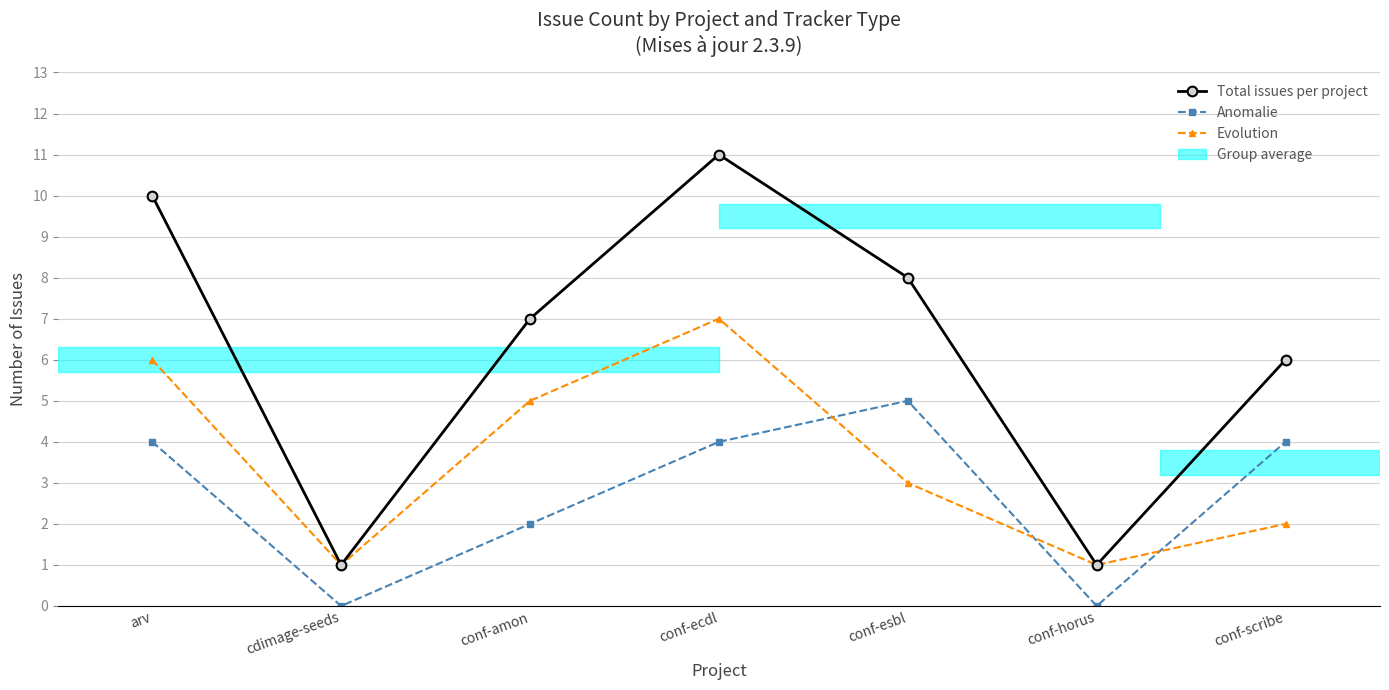

At which label does Evolution first exceed 3?

arv